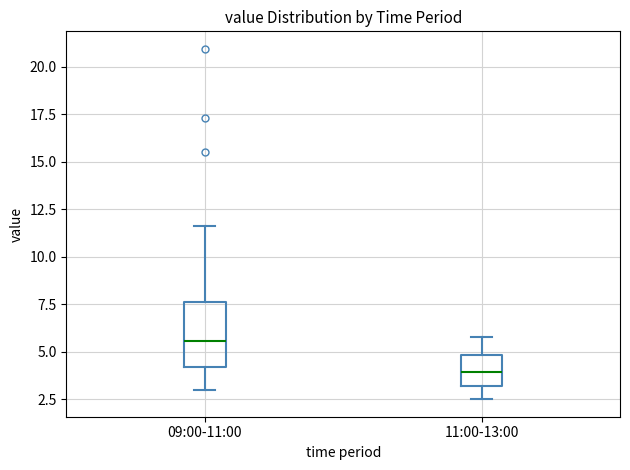

Which box's median line is the lowest?

11:00-13:00